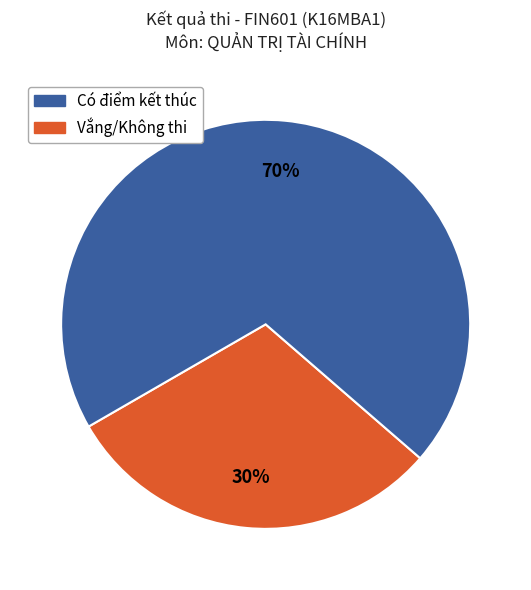

To the nearest percent, what is the average slice percentage?

50%